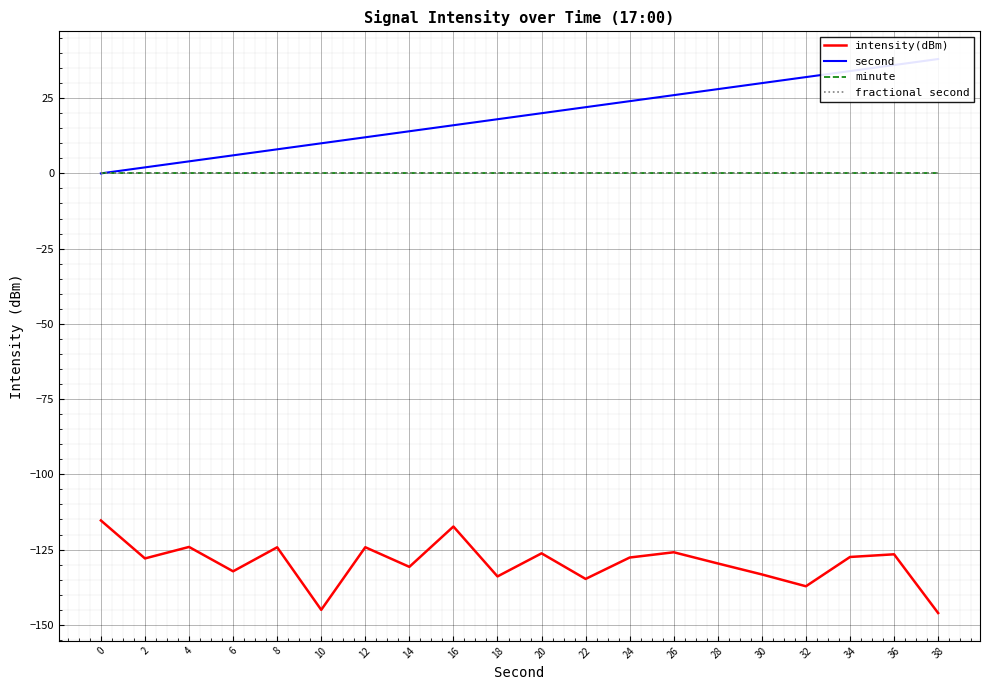

Rank the series by their maximum value, from lowest to highest.

intensity(dBm), minute, fractional second, second